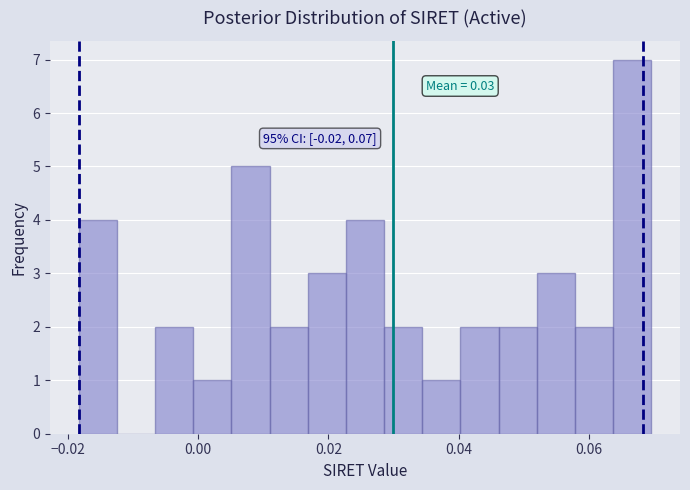

Around what value on the x-axis is the tallest bar? Give the approximate position of its centre, as read against the axis.

0.066